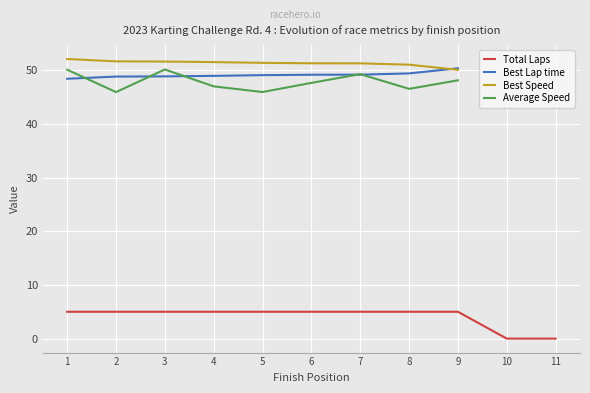

True or false: Total Laps and Average Speed intersect in this chart.

False